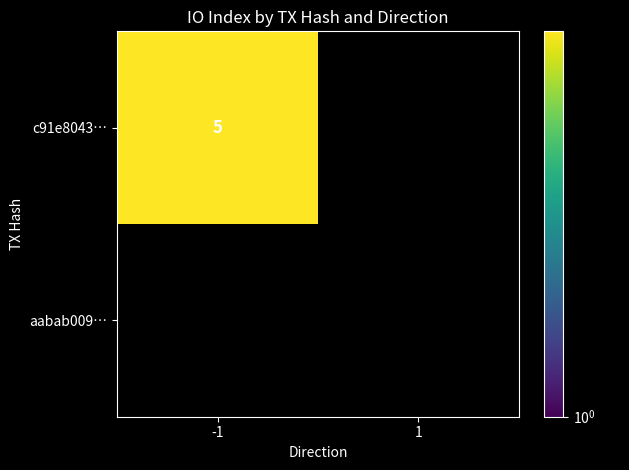

The -1 series shows -3 at 1. True or false?

False